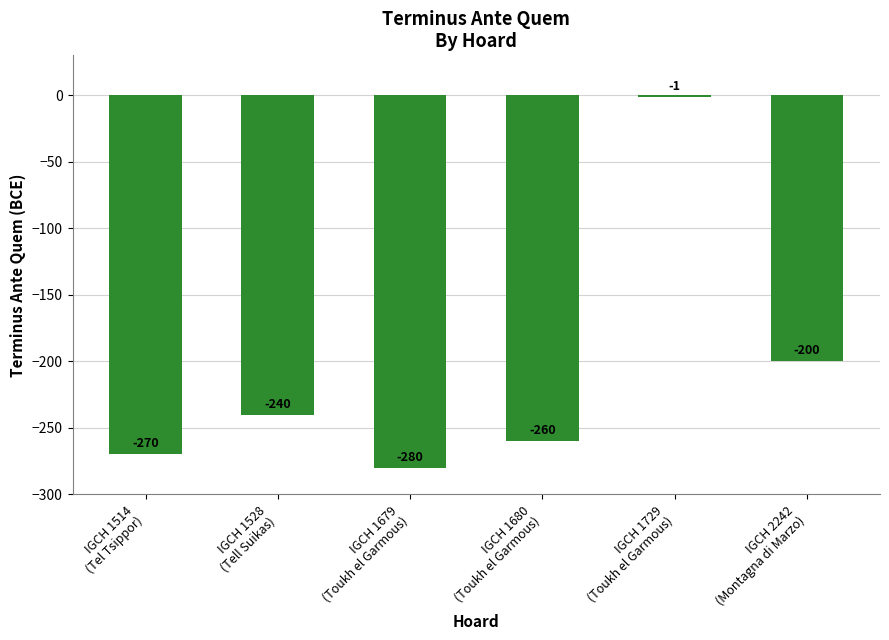

What position from the left is IGCH 2242
(Montagna di Marzo)?

6